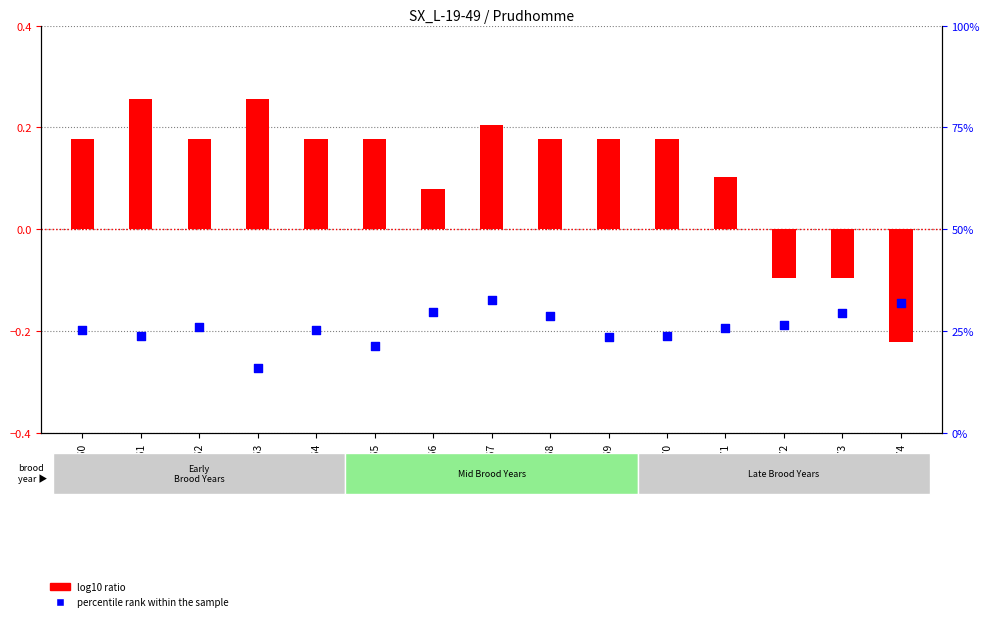

Is the value of log10 ratio at 1969 greater than the value of percentile rank within the sample at 1964?

No